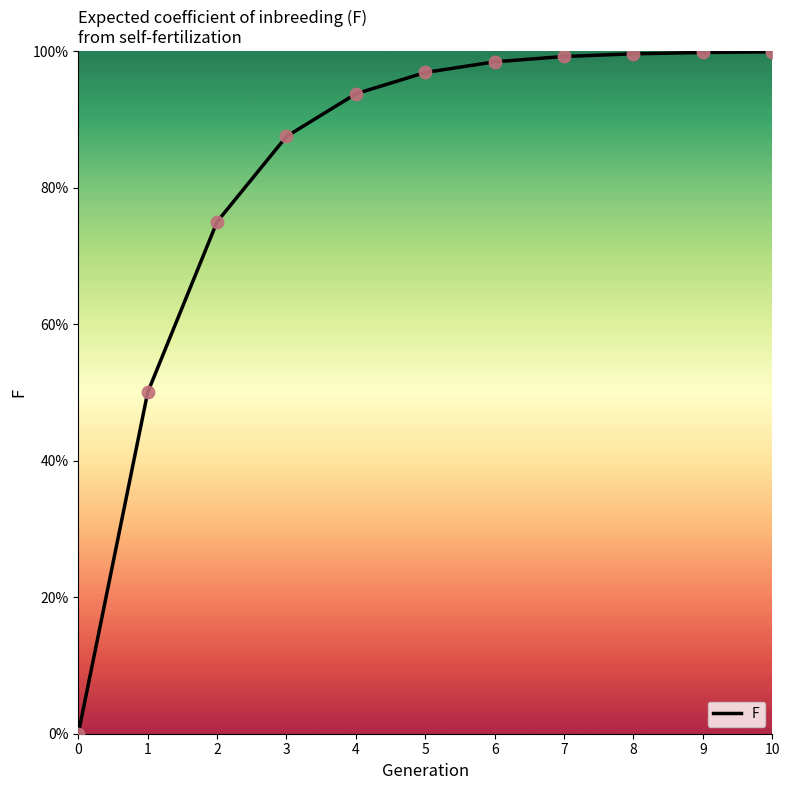

Which has a higher value, 6 or 7?

7